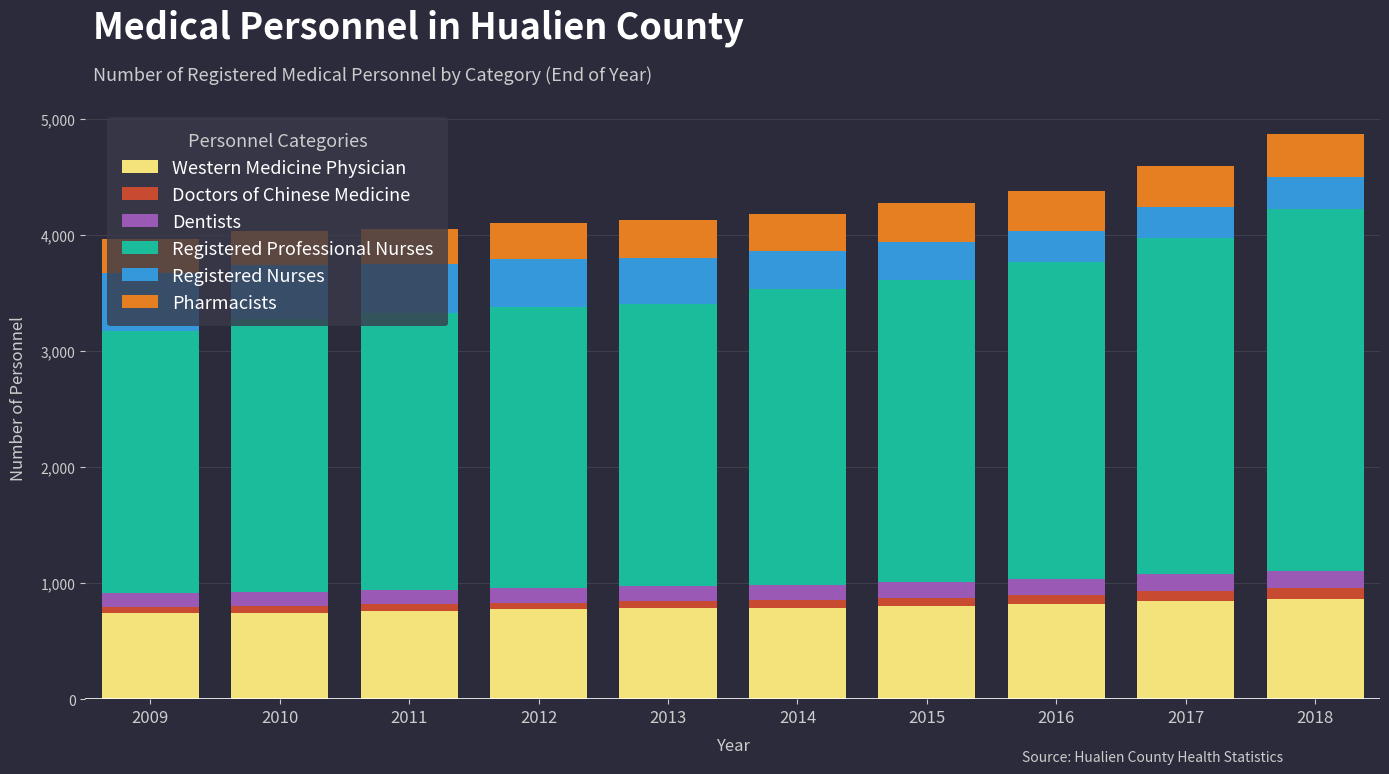

How many bars are there in total?

10